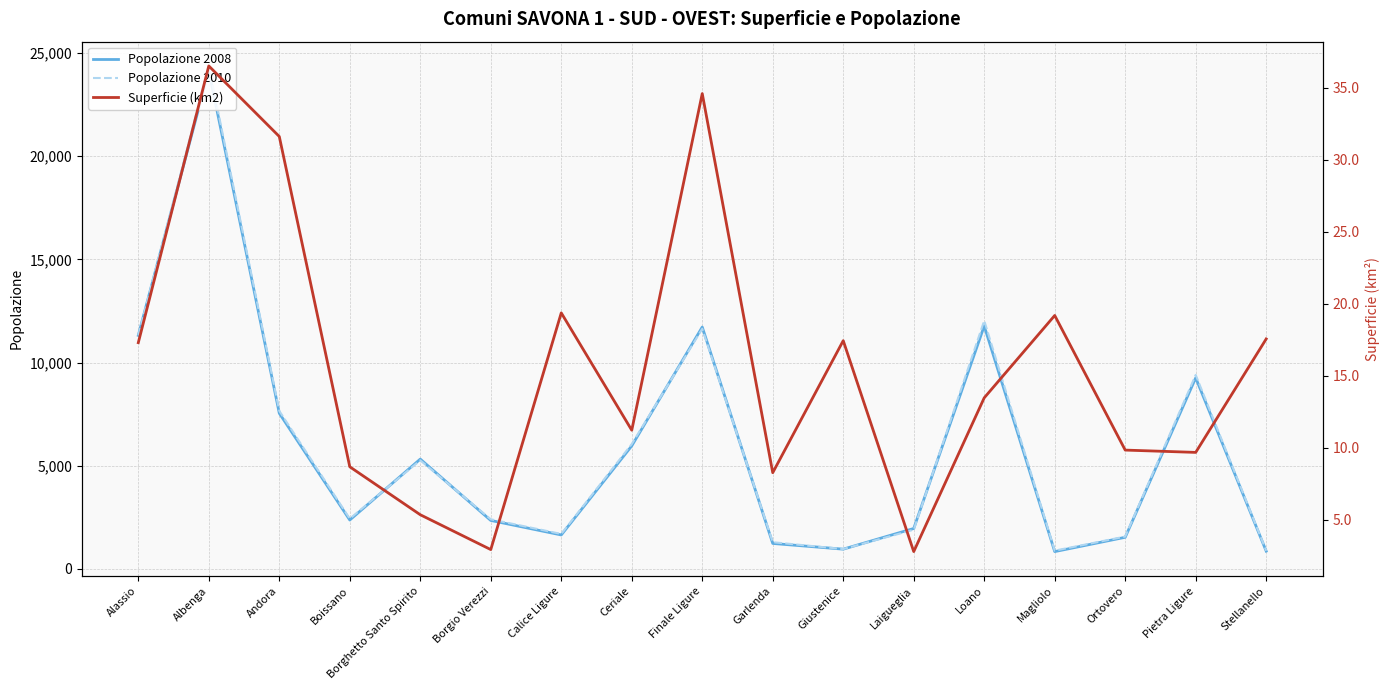

In Popolazione 2008, how many points are higher than both neighbors (excluding endpoints)?

5